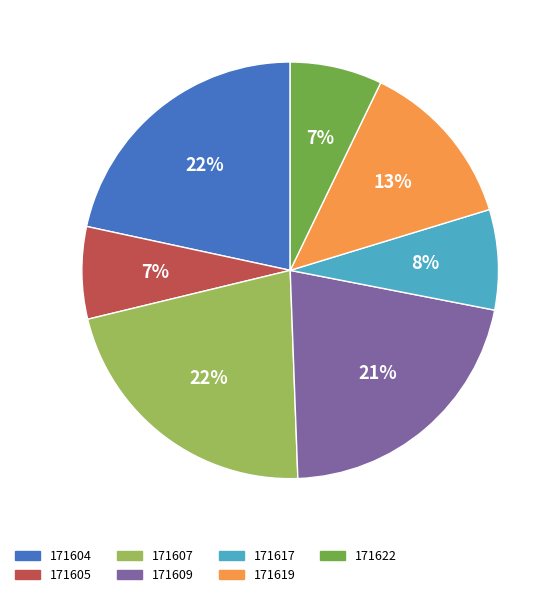

Do 171605 and 171607 together represent more than half of the pie?

No